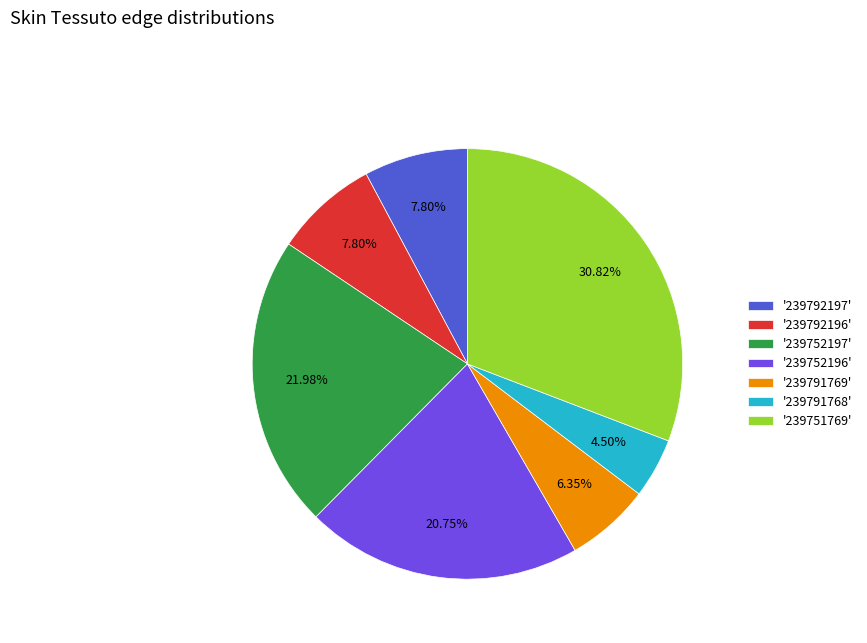

Combined, do '239791769' and '239752196' account for over 50%?

No